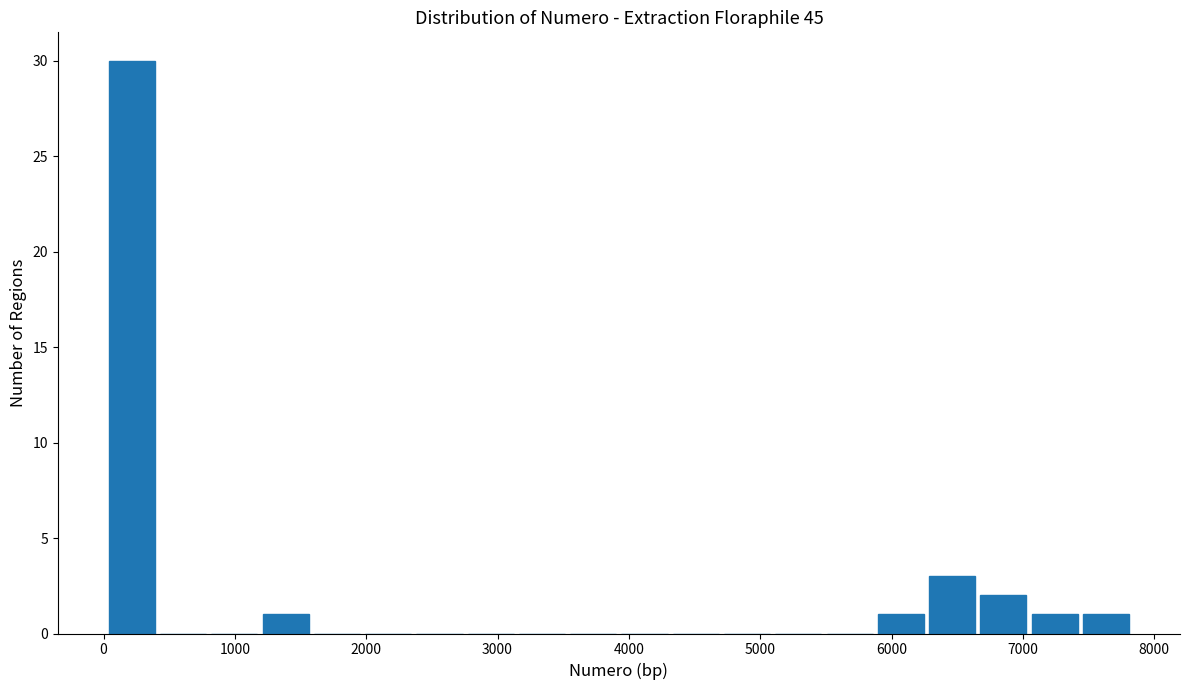

Around what value on the x-axis is the tallest bar? Give the approximate position of its centre, as read against the axis.

200